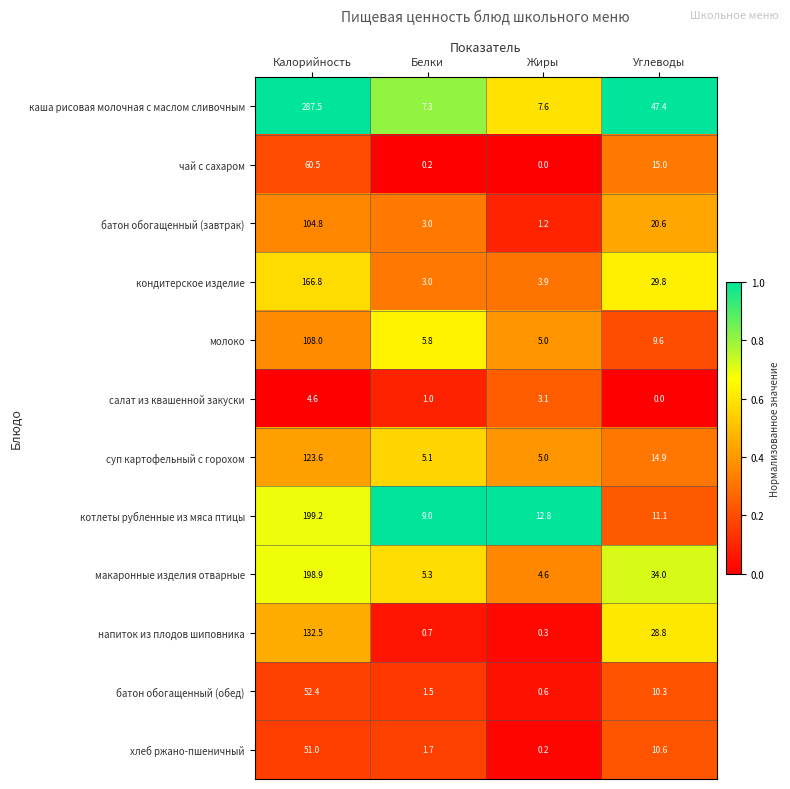

What is the difference between the maximum and minimum values in the суп картофельный с горохом series?

118.6